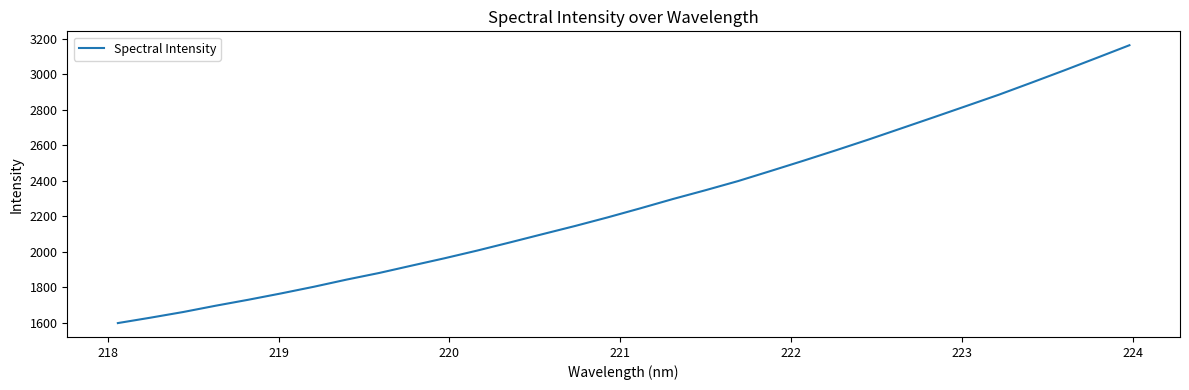

What is the greatest value displayed?

3164.4